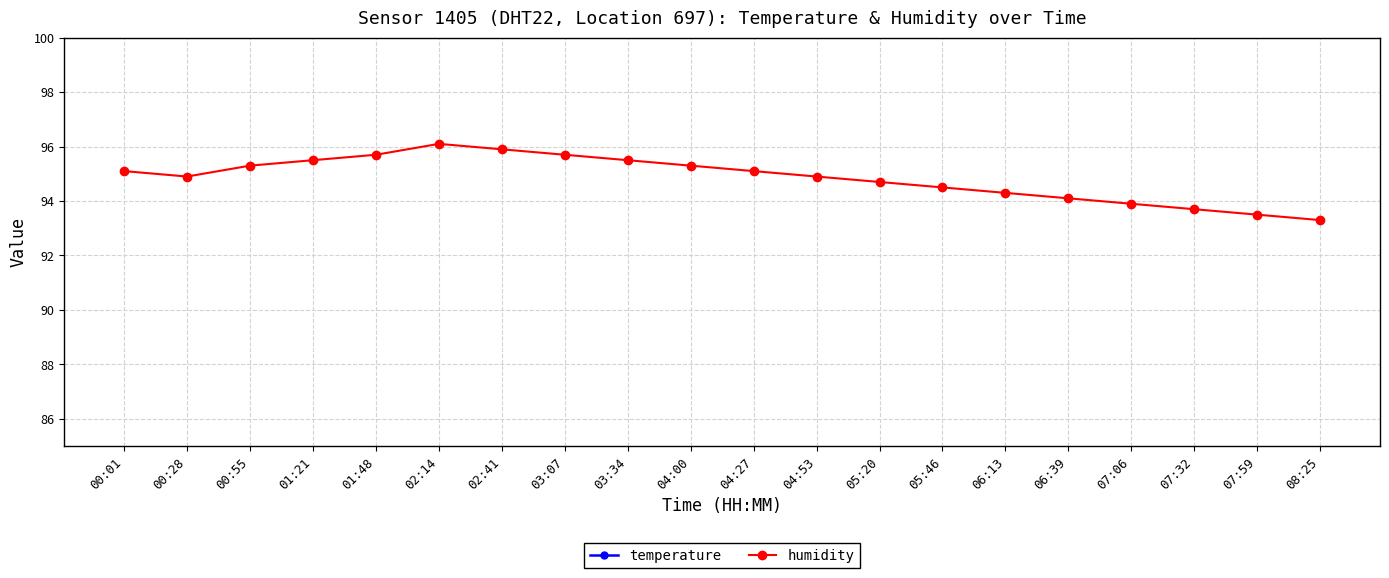

Is it true that temperature equals 17.1 at 05:46?

True